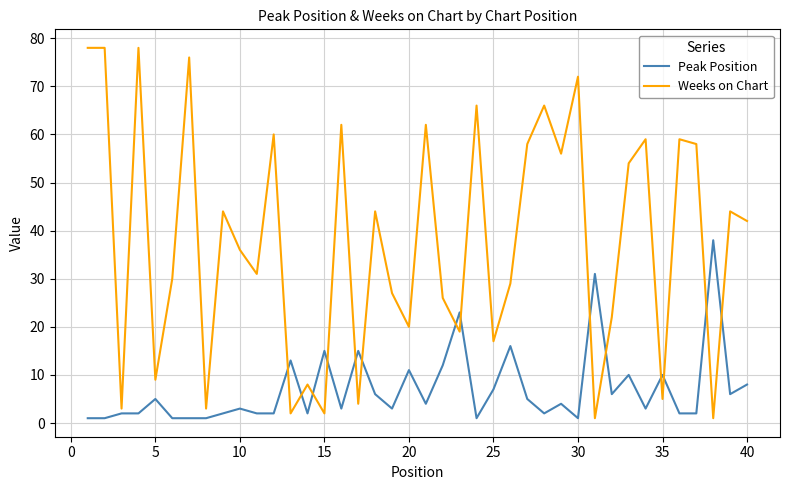

Which series has the largest total across all categories?

Weeks on Chart